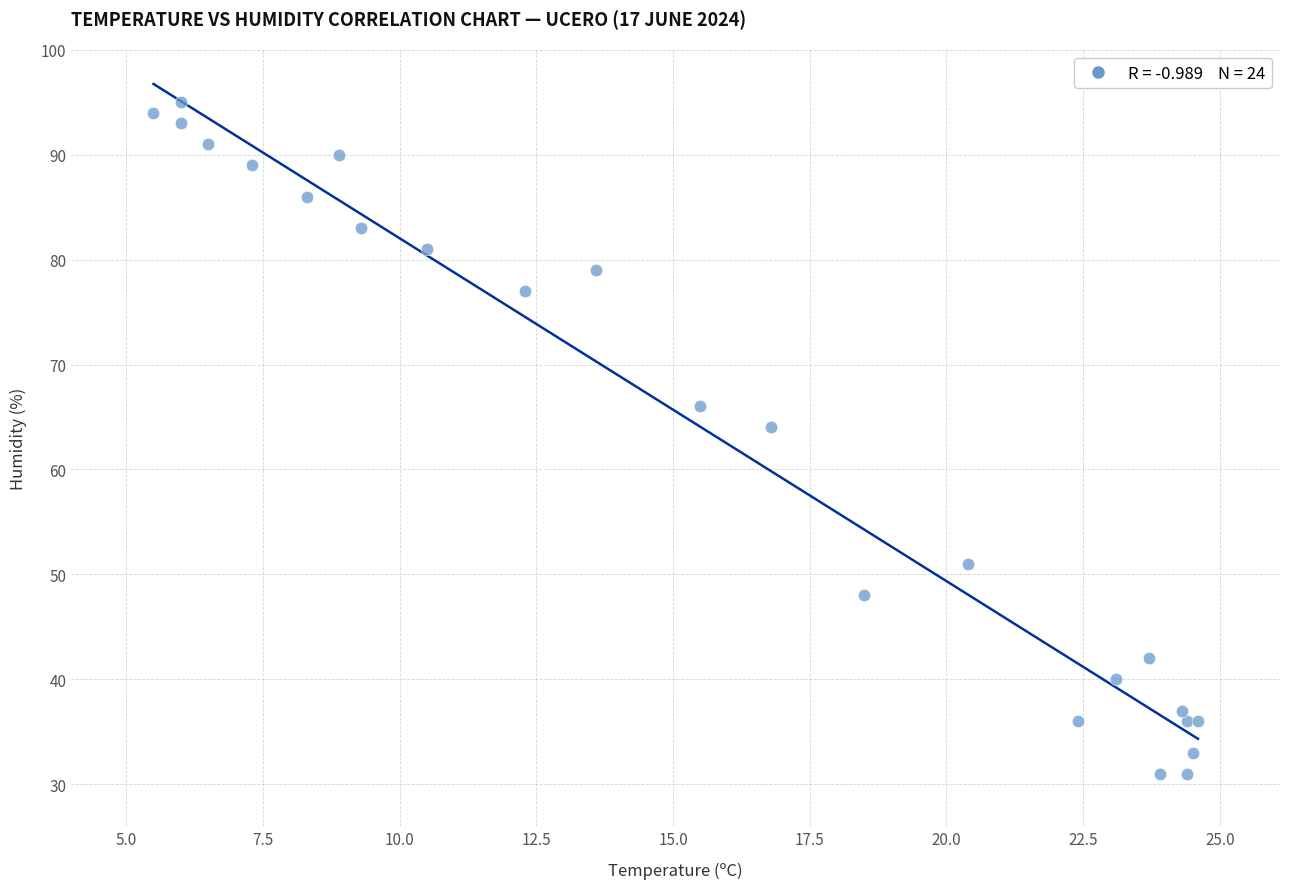

What Y value in the scatter plot is closest to 63?

64